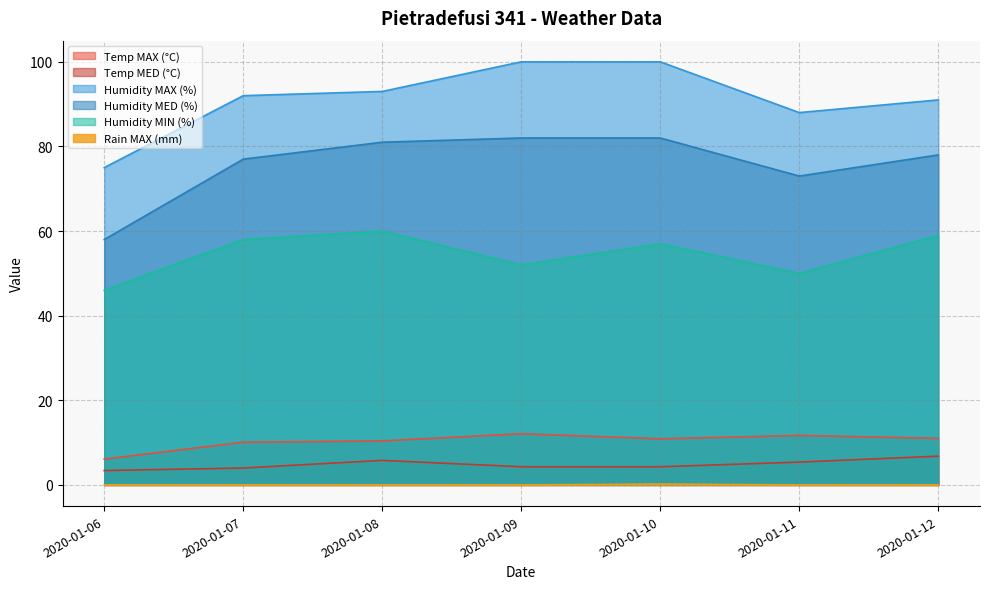

What is the total value across all series at 2020-01-12?

245.8